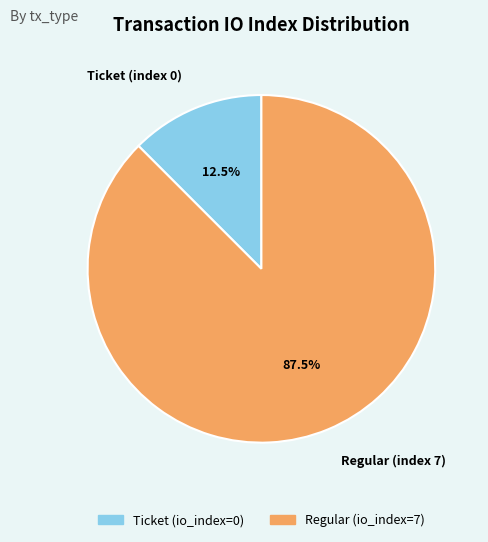

Rank the categories by value from highest to lowest.

Regular (index 7), Ticket (index 0)